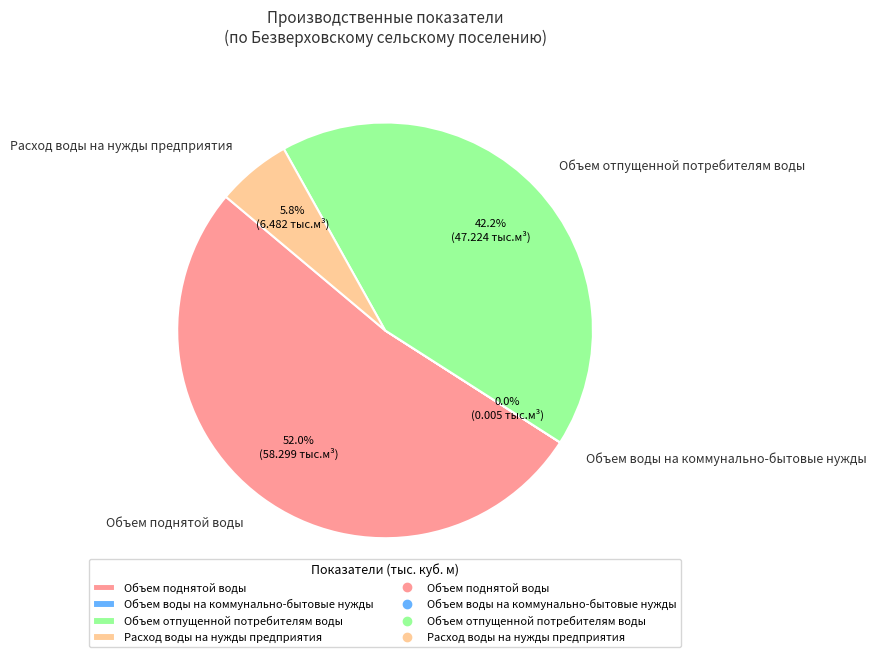

Which has a higher value, Объем отпущенной потребителям воды or Расход воды на нужды предприятия?

Объем отпущенной потребителям воды